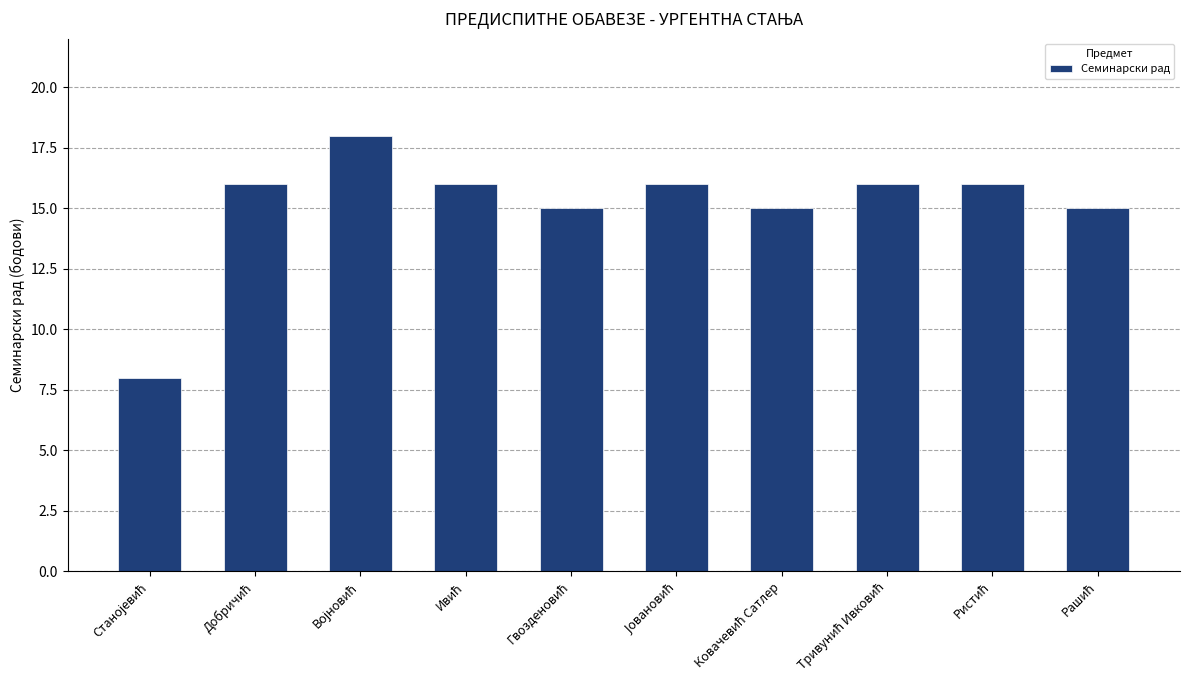

What is the maximum value shown in the chart?

18